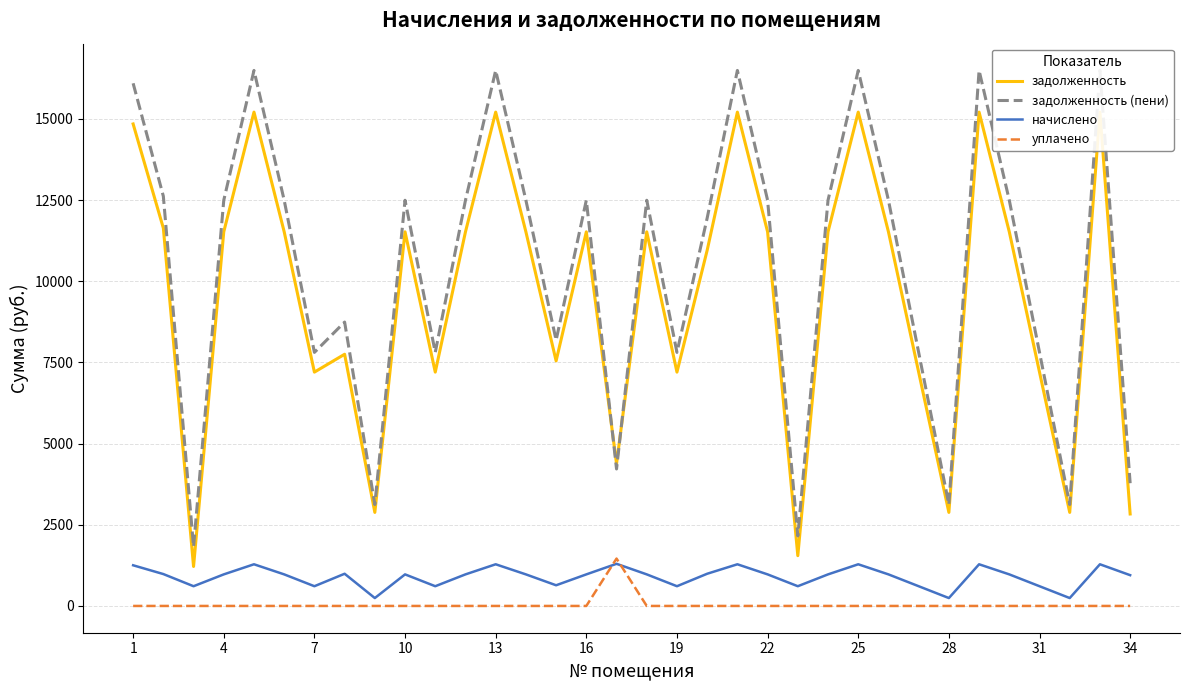

The value of уплачено at 28 is 0.0. True or false?

True